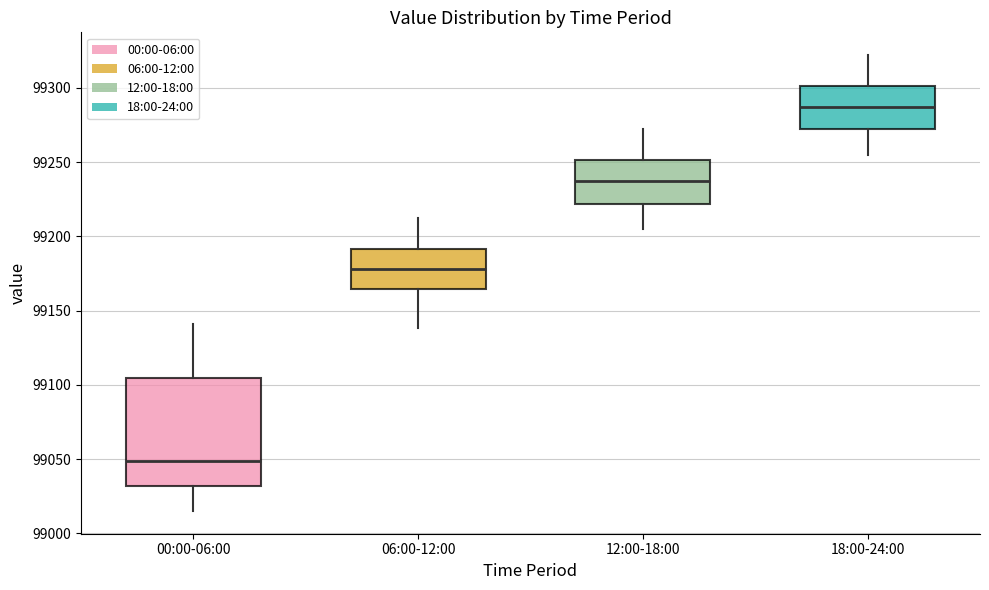

Which box has the highest median line?

18:00-24:00